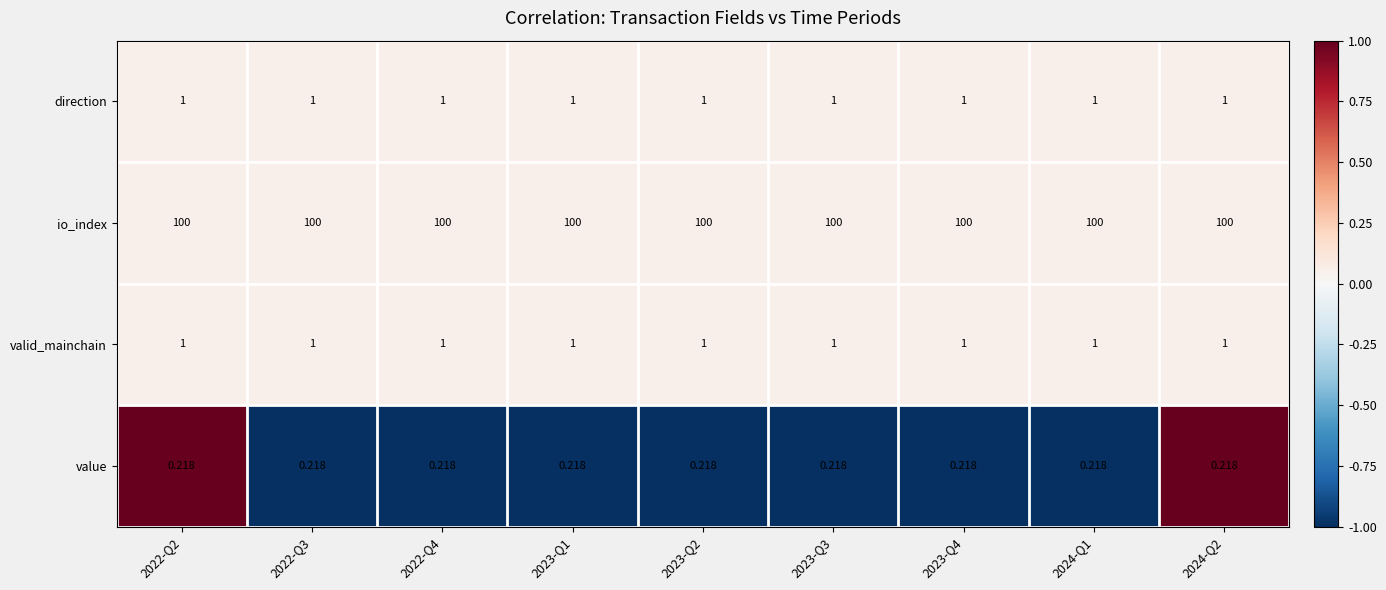

Is the value of io_index at 2023-Q2 greater than the value of valid_mainchain at 2022-Q3?

Yes